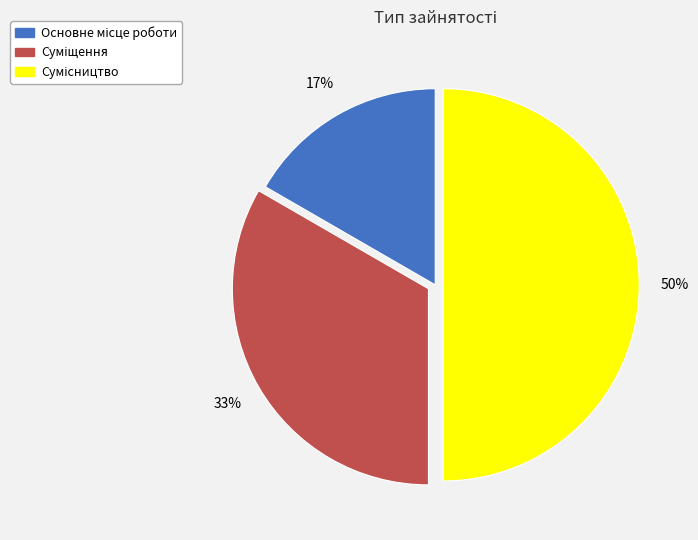

To the nearest percent, what is the difference between the largest and smallest slice percentages?

33%